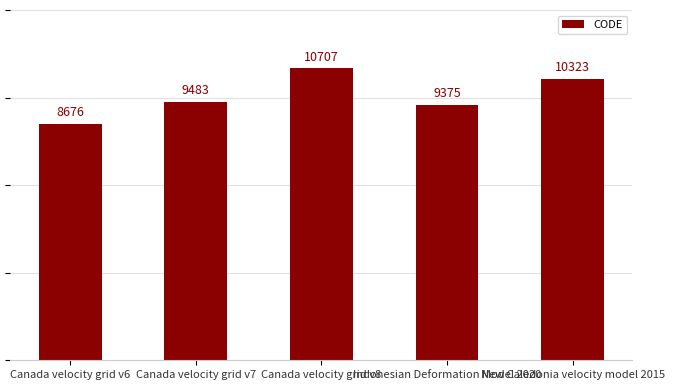

Rank the categories by value from lowest to highest.

Canada velocity grid v6, Indonesian Deformation Model 2020, Canada velocity grid v7, New Caledonia velocity model 2015, Canada velocity grid v8